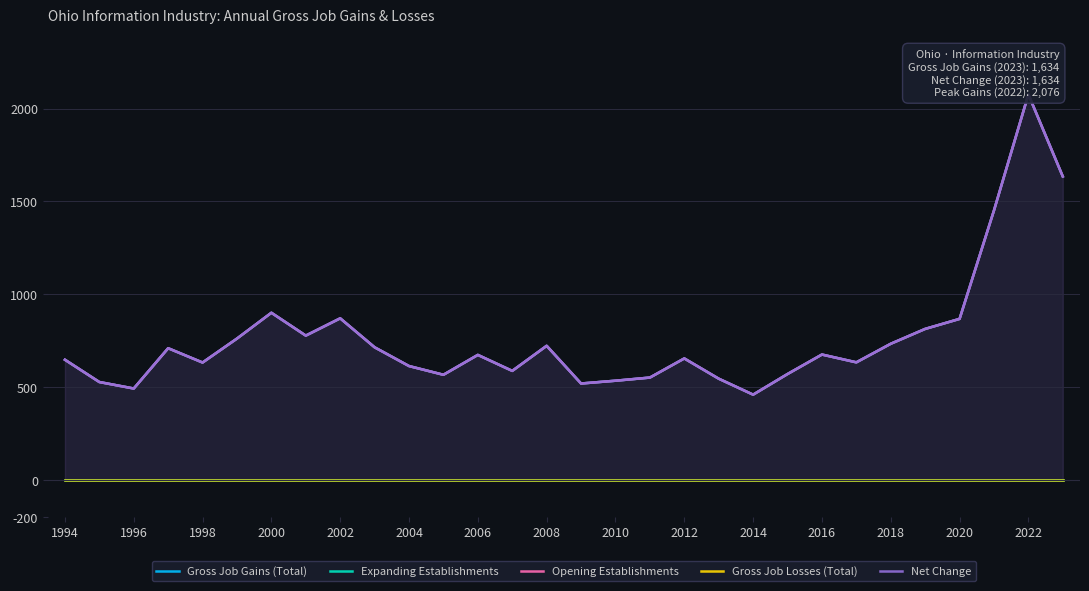

True or false: Expanding Establishments and Net Change intersect in this chart.

False